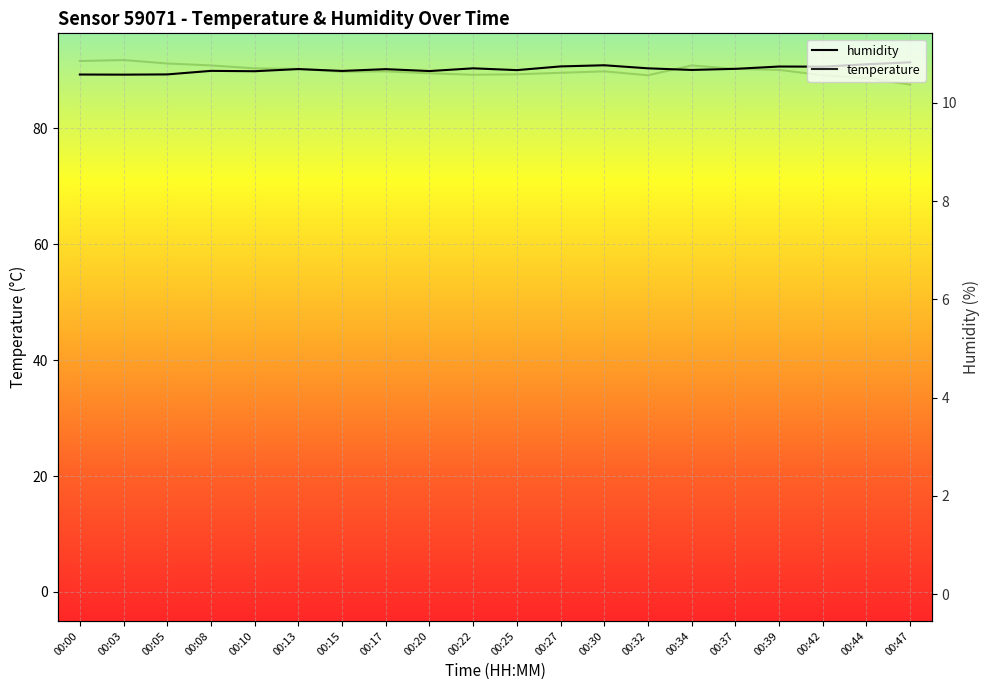

Which series has the widest spread of values?

humidity